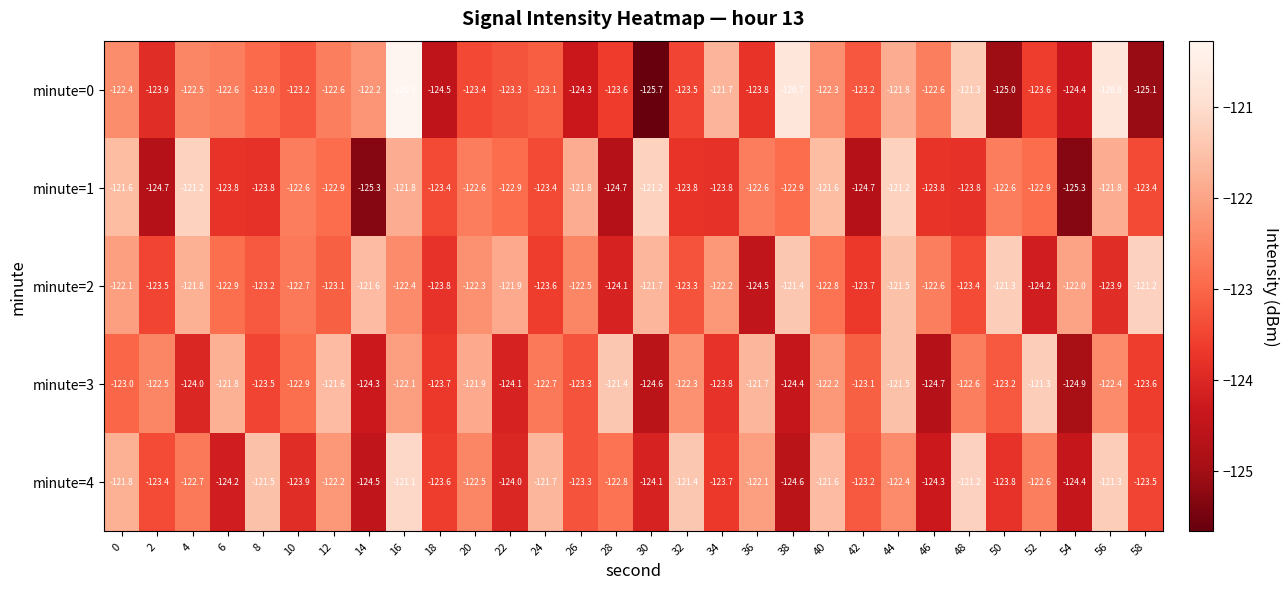

Rank the series at 20 from lowest to highest value.

minute=0, minute=1, minute=4, minute=2, minute=3